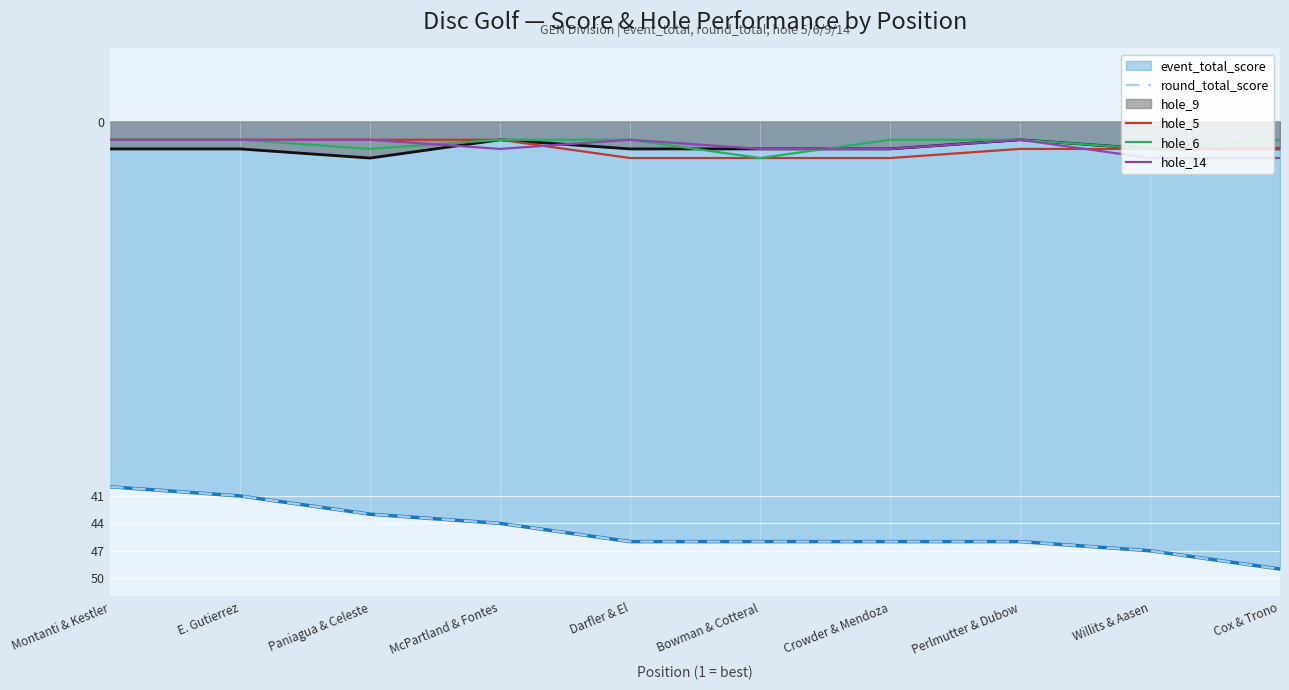

What is the difference between the maximum and minimum values in the hole_6 series?

2